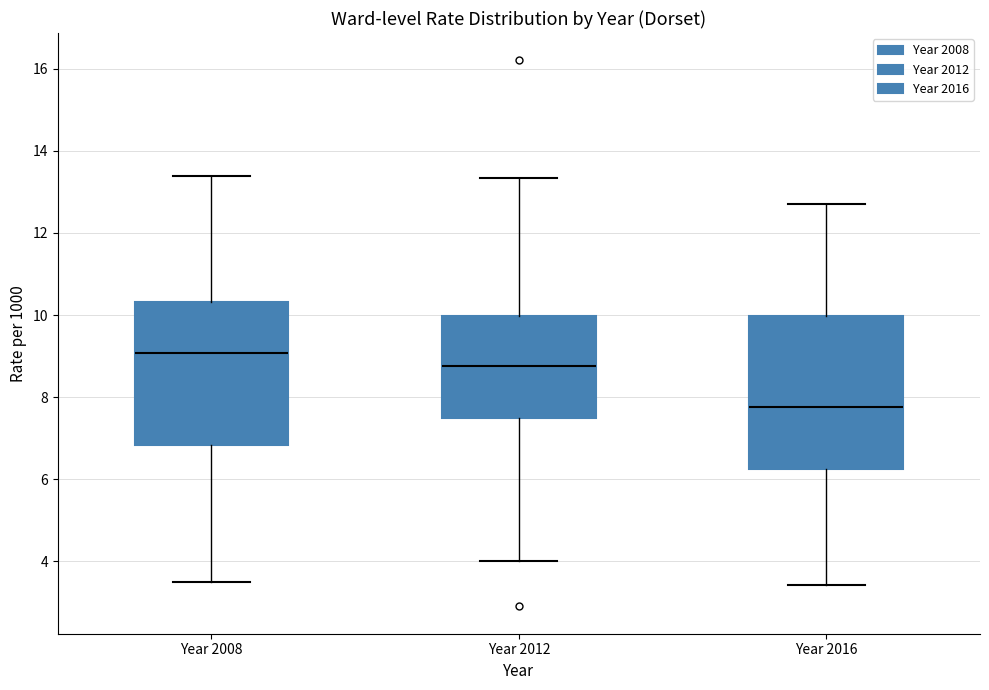

Where does the lower whisker of the box for Year 2008 end on the y-axis? The values are not printed on the chart, so give them approximately, as read against the axis.

3.4